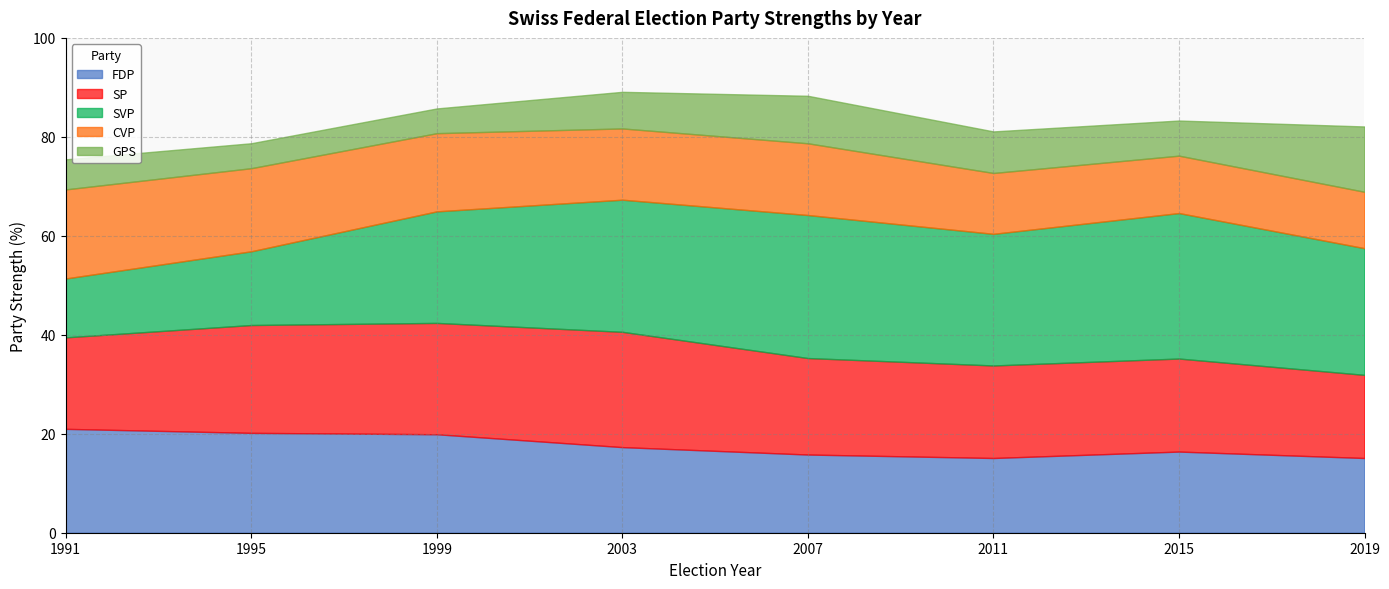

Is it true that SVP equals 11.9 at 1991?

True